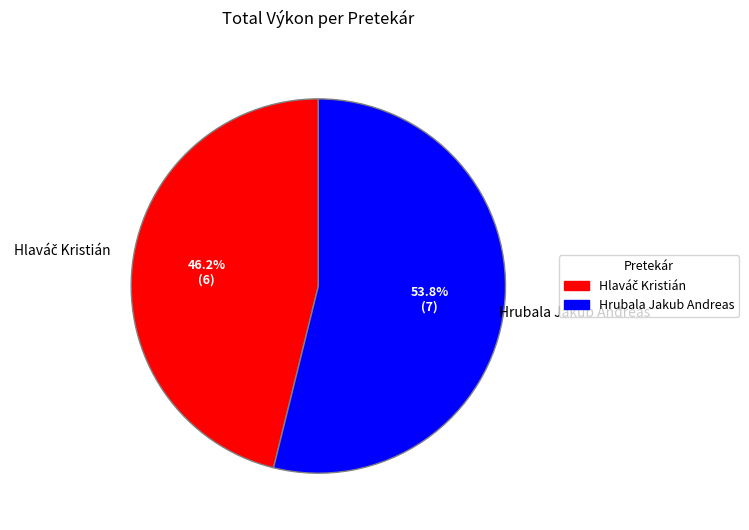

What is the largest slice in the pie chart?

Hrubala Jakub Andreas